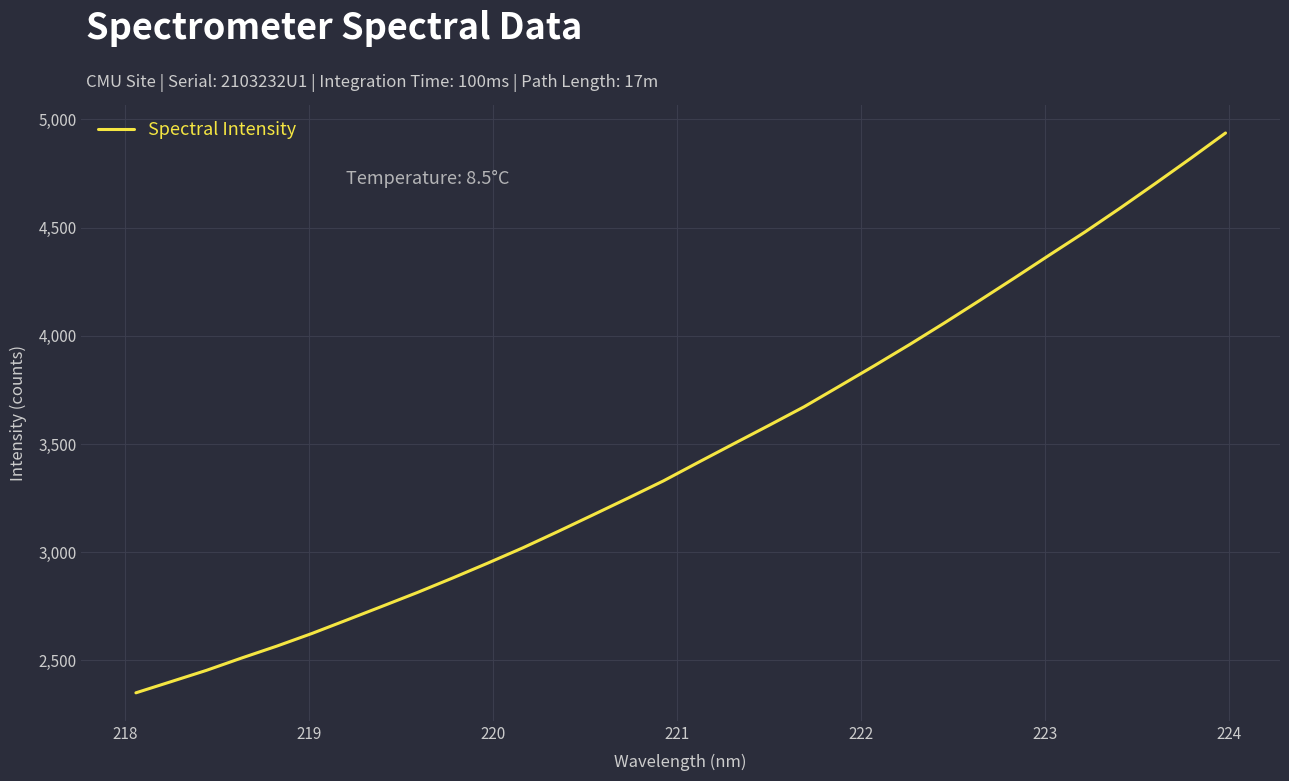

What is the minimum value shown in the chart?

2350.5